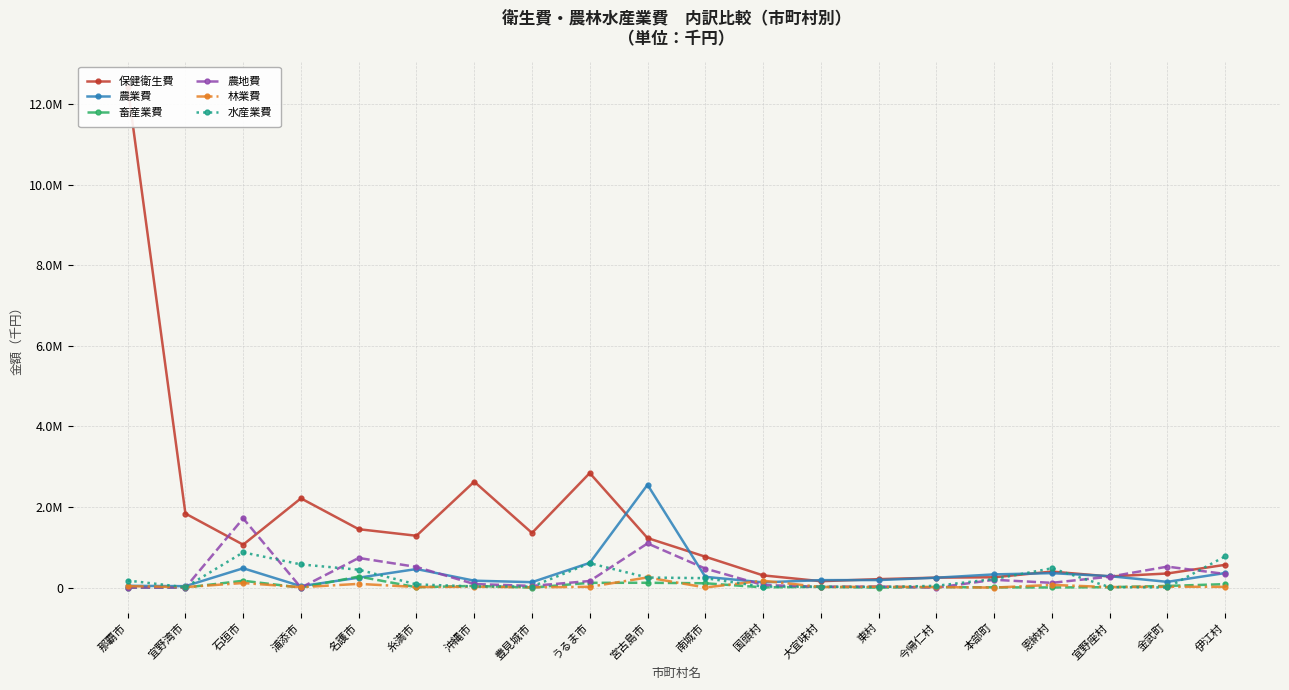

Which category has the highest value across all series?

那覇市